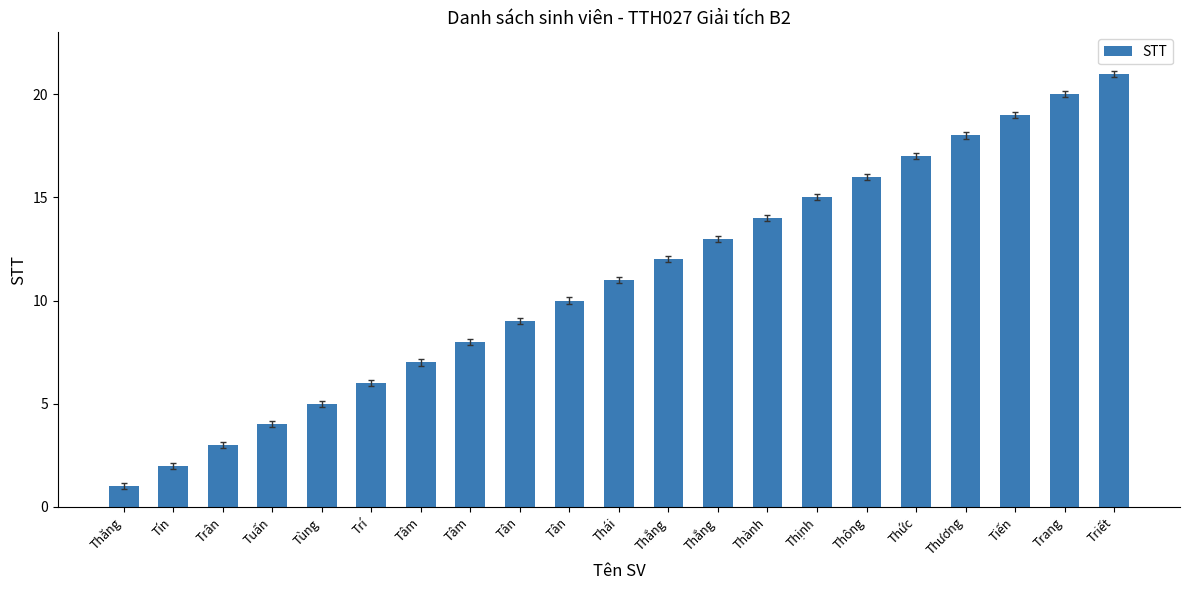

At which label is the value closest to 11?

Thái